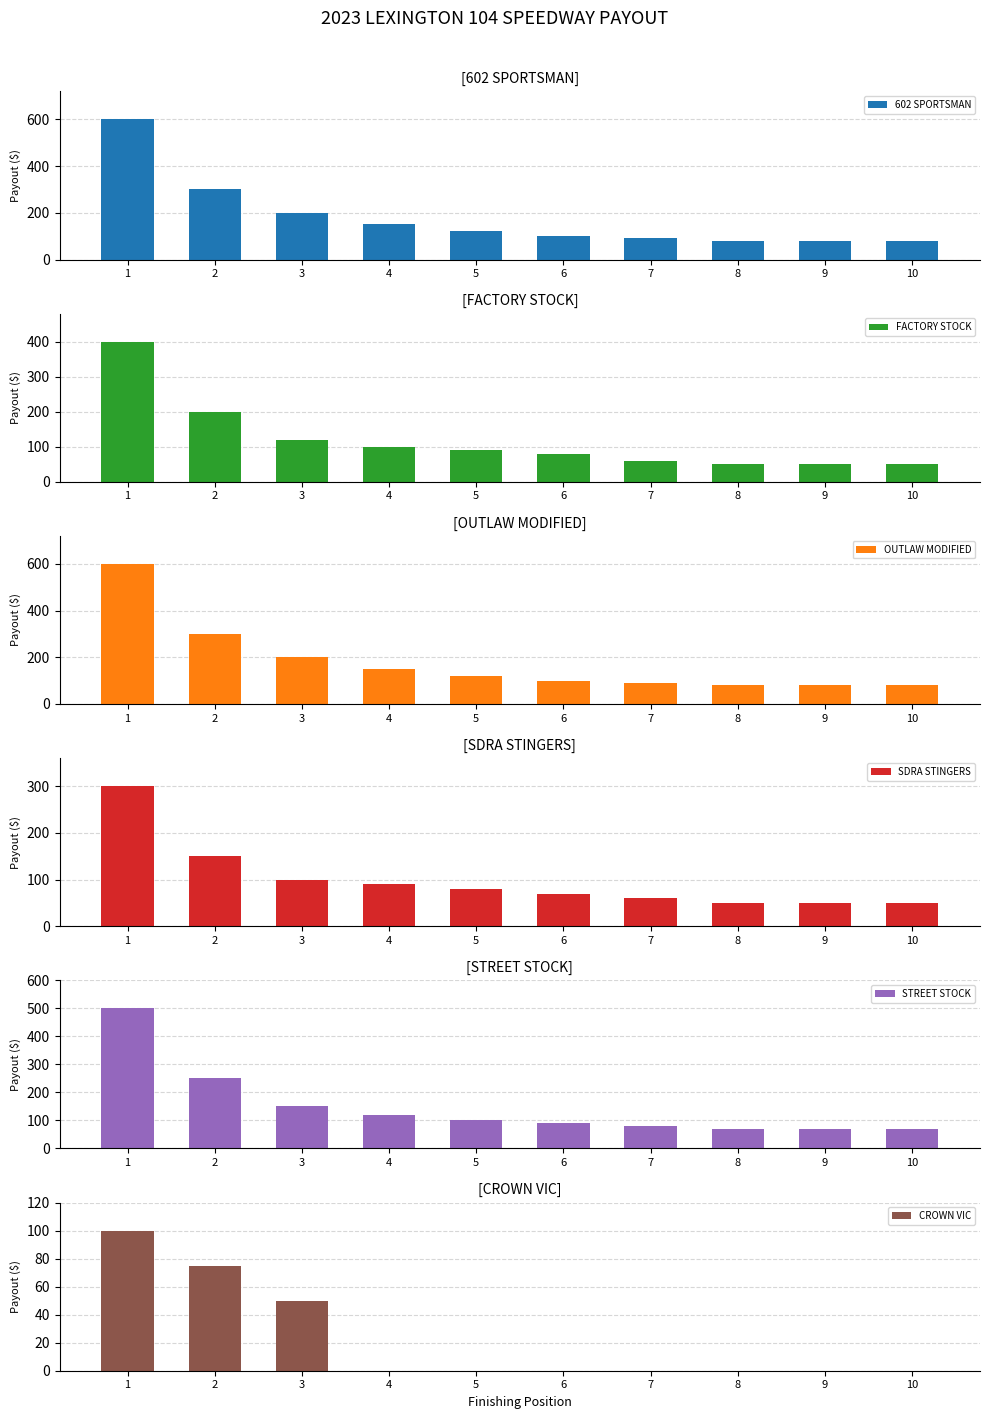

What is the maximum value for 602 SPORTSMAN?

600